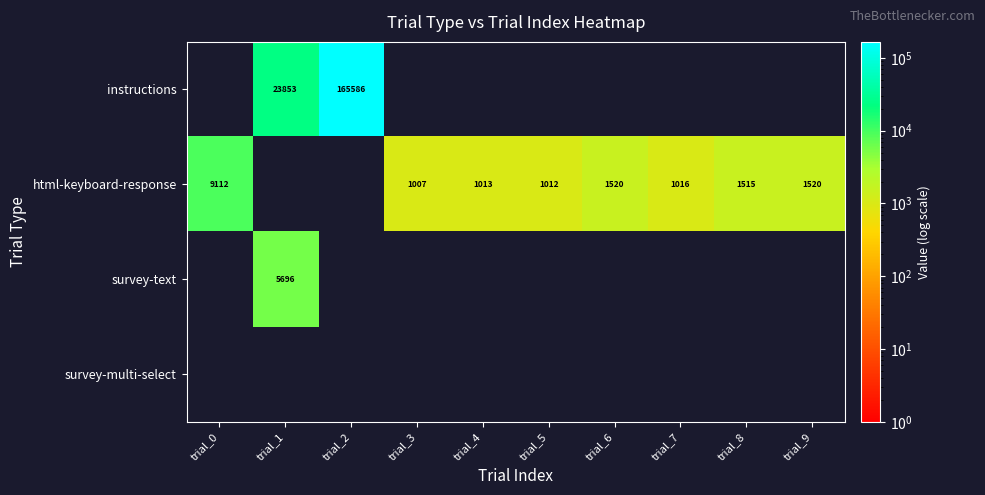

Count the number of data series in this chart.

4